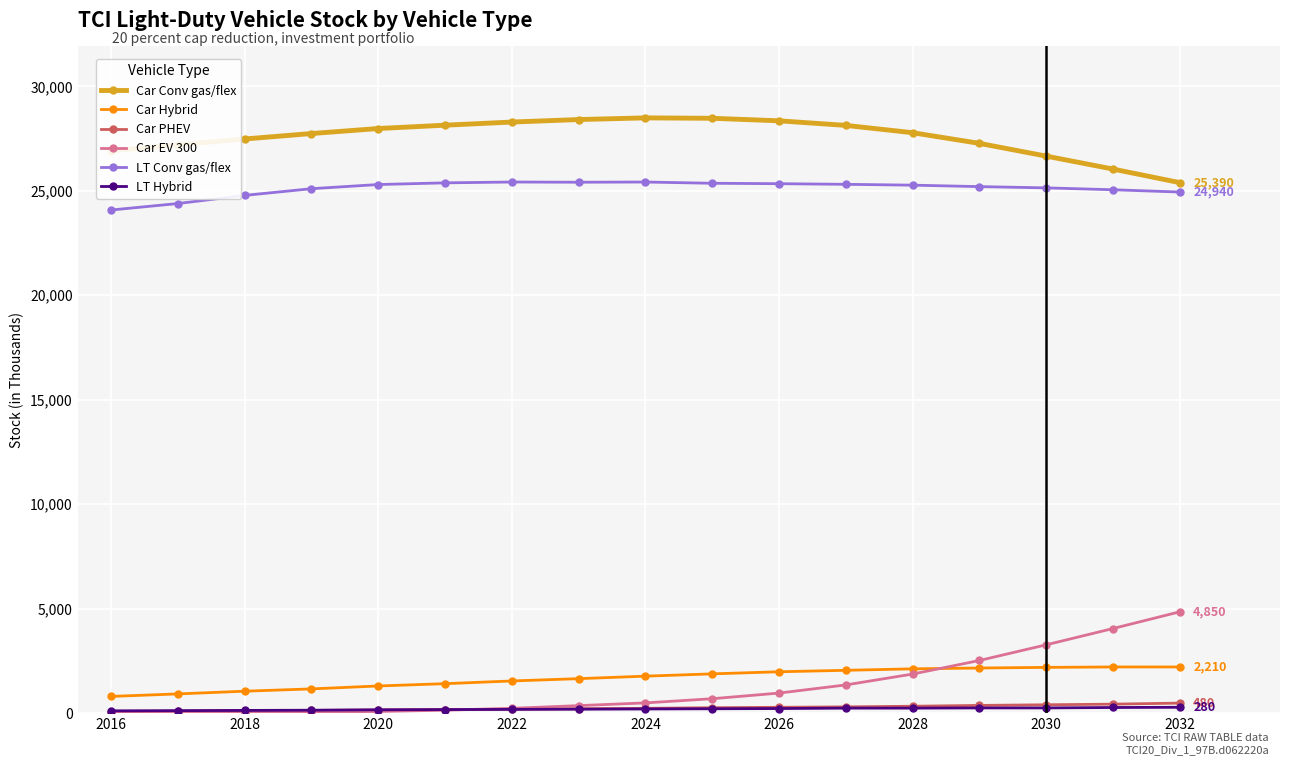

True or false: Car Hybrid and LT Conv gas/flex intersect in this chart.

False